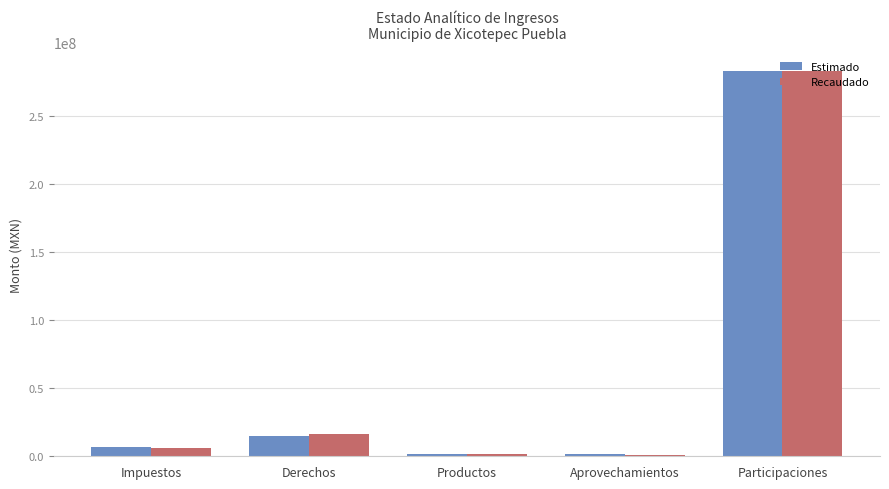

Where is Recaudado nearest to the value 142150608?

Derechos